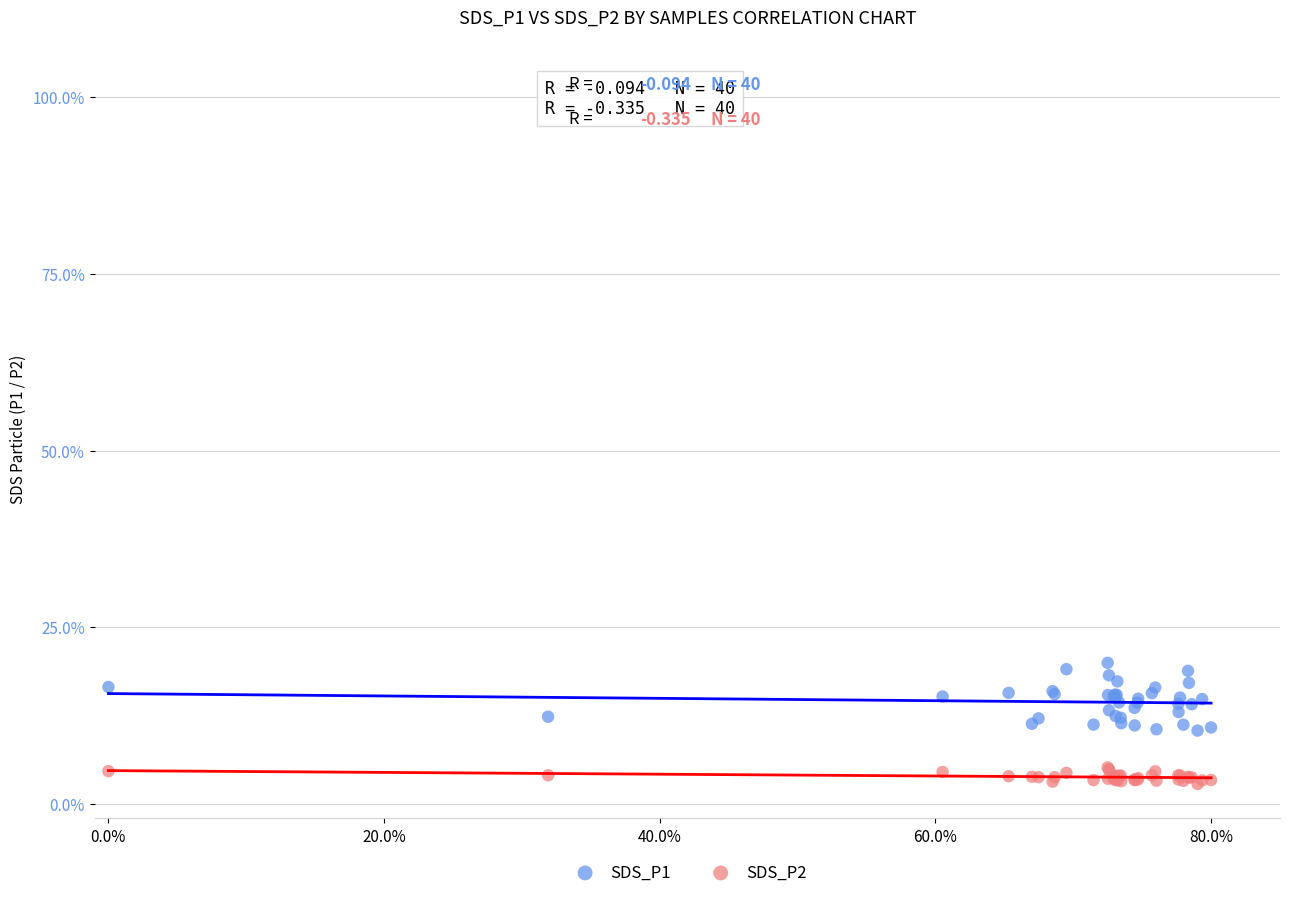

What is the X range (max minus min) for the scatter plot?

0.8